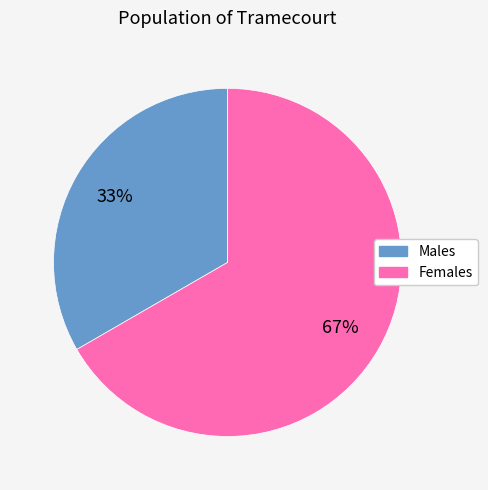

To the nearest percent, what is the combined percentage of Males and Females?

100%